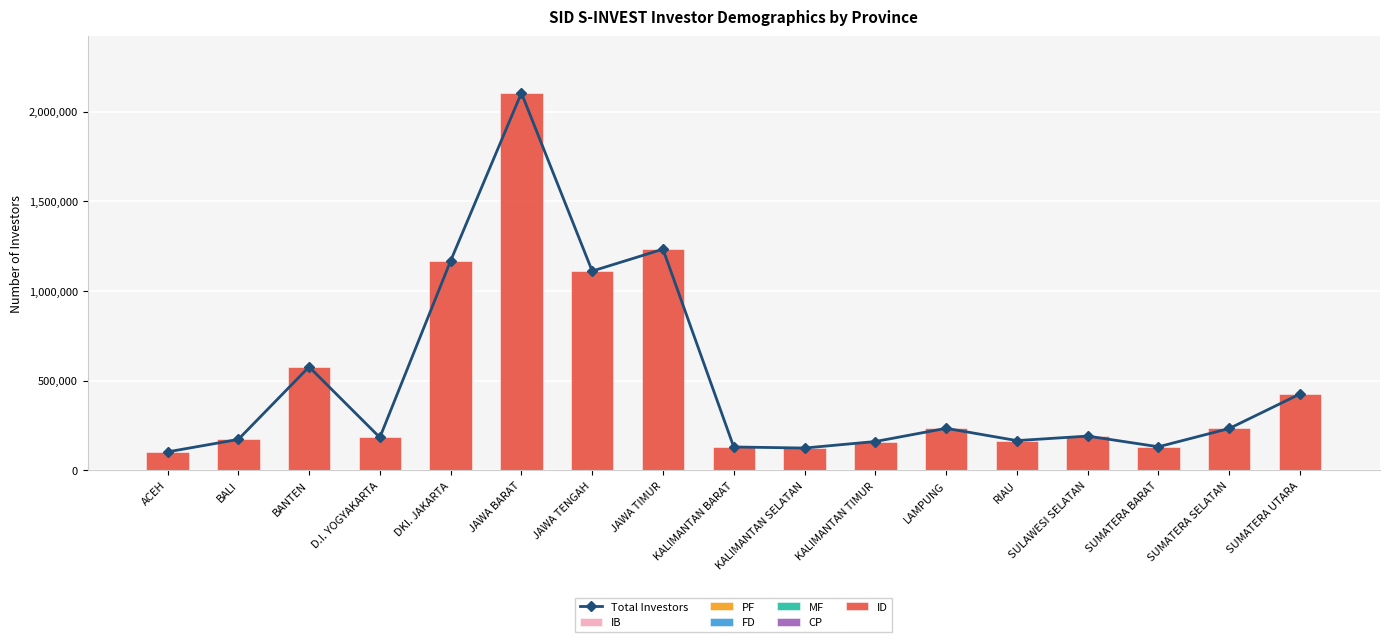

Reading left to right, transcribe all the data shown in this chart.

CP: ACEH=7	BALI=206	BANTEN=705	D.I. YOGYAKARTA=65	DKI. JAKARTA=3761	JAWA BARAT=922	JAWA TENGAH=368	JAWA TIMUR=1130	KALIMANTAN BARAT=37	KALIMANTAN SELATAN=67	KALIMANTAN TIMUR=162	LAMPUNG=105	RIAU=74	SULAWESI SELATAN=61	SUMATERA BARAT=36	SUMATERA SELATAN=64	SUMATERA UTARA=158
FD: ACEH=3	BALI=7	BANTEN=18	D.I. YOGYAKARTA=24	DKI. JAKARTA=228	JAWA BARAT=78	JAWA TENGAH=36	JAWA TIMUR=83	KALIMANTAN BARAT=13	KALIMANTAN SELATAN=3	KALIMANTAN TIMUR=1	LAMPUNG=0	RIAU=3	SULAWESI SELATAN=8	SUMATERA BARAT=3	SUMATERA SELATAN=6	SUMATERA UTARA=16
IB: ACEH=2	BALI=2	BANTEN=7	D.I. YOGYAKARTA=0	DKI. JAKARTA=106	JAWA BARAT=16	JAWA TENGAH=5	JAWA TIMUR=12	KALIMANTAN BARAT=0	KALIMANTAN SELATAN=3	KALIMANTAN TIMUR=7	LAMPUNG=0	RIAU=3	SULAWESI SELATAN=2	SUMATERA BARAT=0	SUMATERA SELATAN=4	SUMATERA UTARA=4
MF: ACEH=0	BALI=20	BANTEN=63	D.I. YOGYAKARTA=19	DKI. JAKARTA=408	JAWA BARAT=152	JAWA TENGAH=54	JAWA TIMUR=172	KALIMANTAN BARAT=12	KALIMANTAN SELATAN=16	KALIMANTAN TIMUR=21	LAMPUNG=4	RIAU=7	SULAWESI SELATAN=12	SUMATERA BARAT=3	SUMATERA SELATAN=5	SUMATERA UTARA=35
PF: ACEH=1	BALI=5	BANTEN=8	D.I. YOGYAKARTA=15	DKI. JAKARTA=298	JAWA BARAT=40	JAWA TENGAH=18	JAWA TIMUR=31	KALIMANTAN BARAT=0	KALIMANTAN SELATAN=1	KALIMANTAN TIMUR=3	LAMPUNG=4	RIAU=0	SULAWESI SELATAN=5	SUMATERA BARAT=6	SUMATERA SELATAN=13	SUMATERA UTARA=5
ID: ACEH=103451	BALI=172749	BANTEN=576753	D.I. YOGYAKARTA=183751	DKI. JAKARTA=1163806	JAWA BARAT=2103312	JAWA TENGAH=1111074	JAWA TIMUR=1232212	KALIMANTAN BARAT=130765	KALIMANTAN SELATAN=124905	KALIMANTAN TIMUR=161117	LAMPUNG=234765	RIAU=166352	SULAWESI SELATAN=191482	SUMATERA BARAT=131930	SUMATERA SELATAN=233844	SUMATERA UTARA=426062